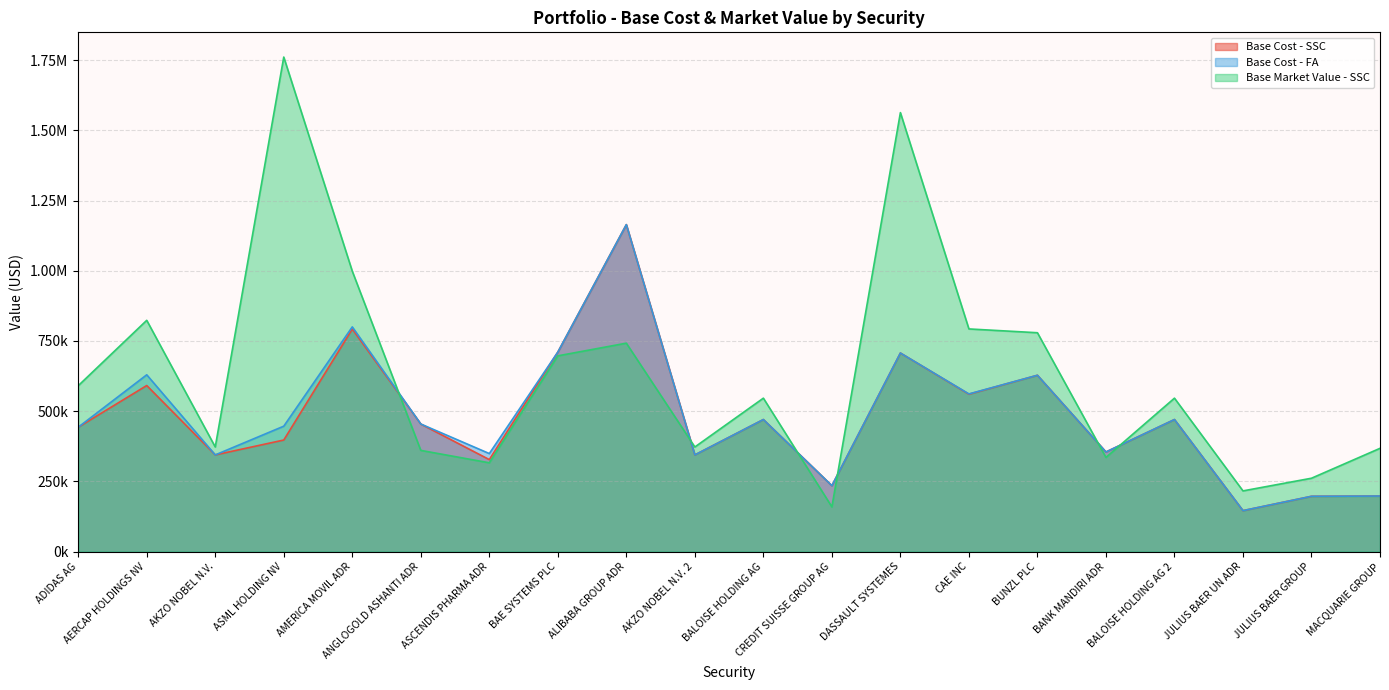

How many values in the Base Cost - FA series are below 454359?

10